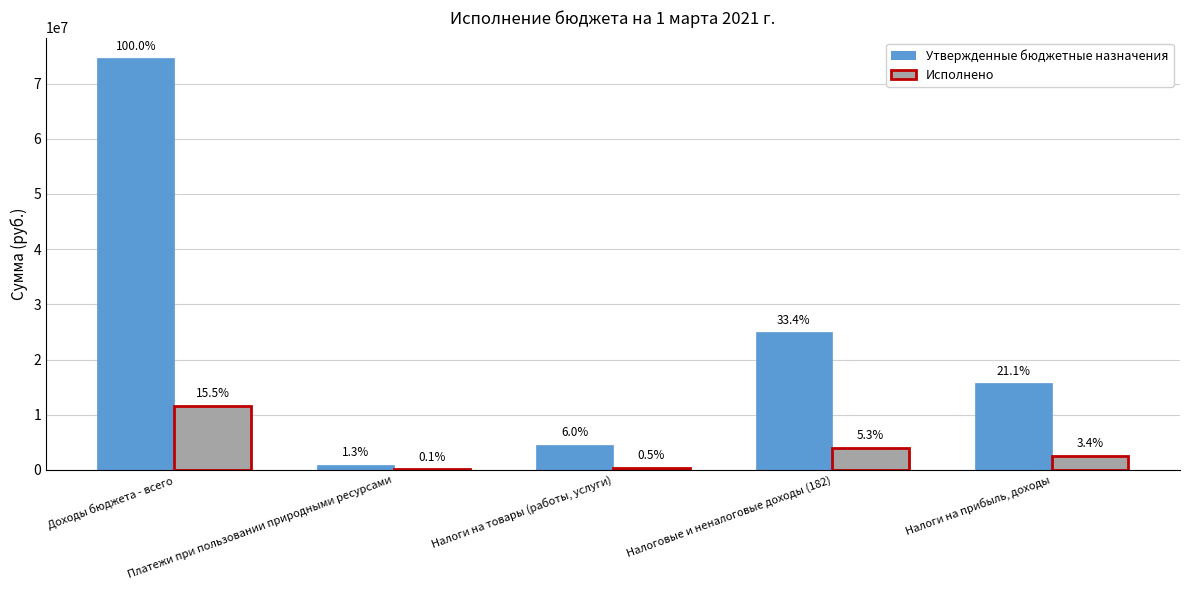

Which category has the lowest value across all series?

Платежи при пользовании природными ресурсами